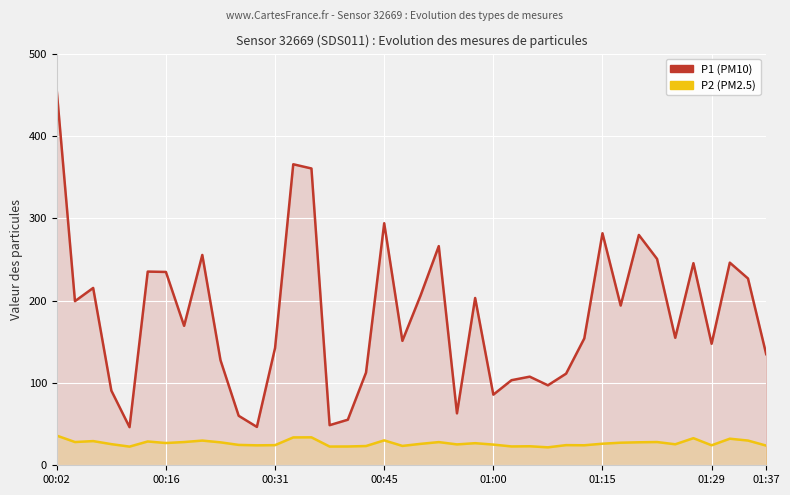

What is the maximum value for P2 (PM2.5)?

36.0